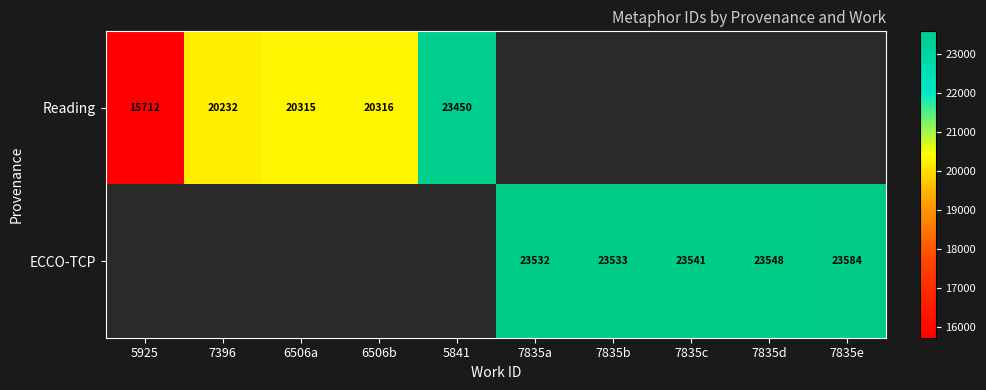

Is it true that Reading equals 24132 at 5925?

False